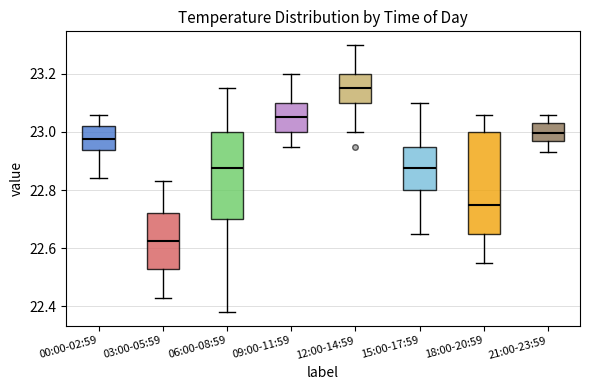

Comparing the boxes themselves (not the whiskers), which one is the tallest?

18:00-20:59